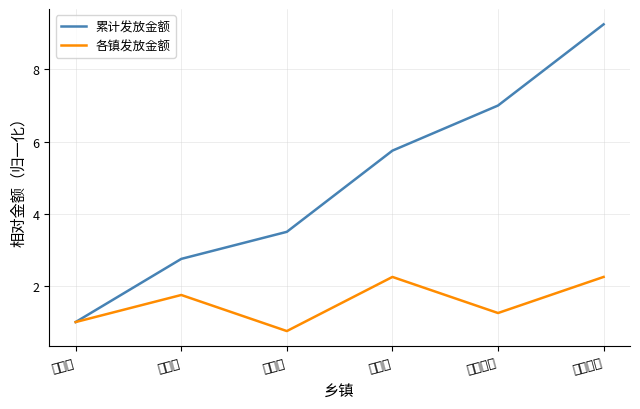

What is the total value across all series at 谢炉镇?

8.0